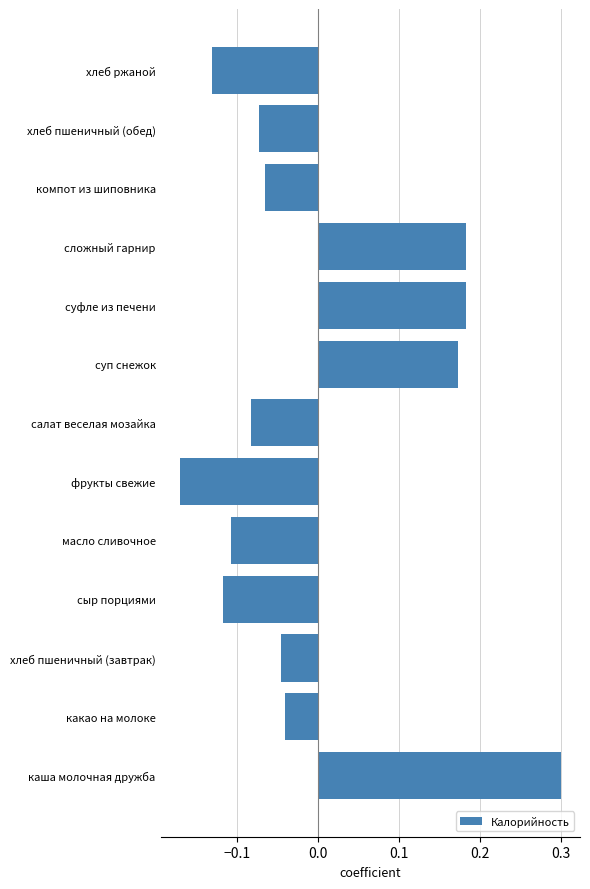

What is the difference between the second highest and minimum values?

0.4